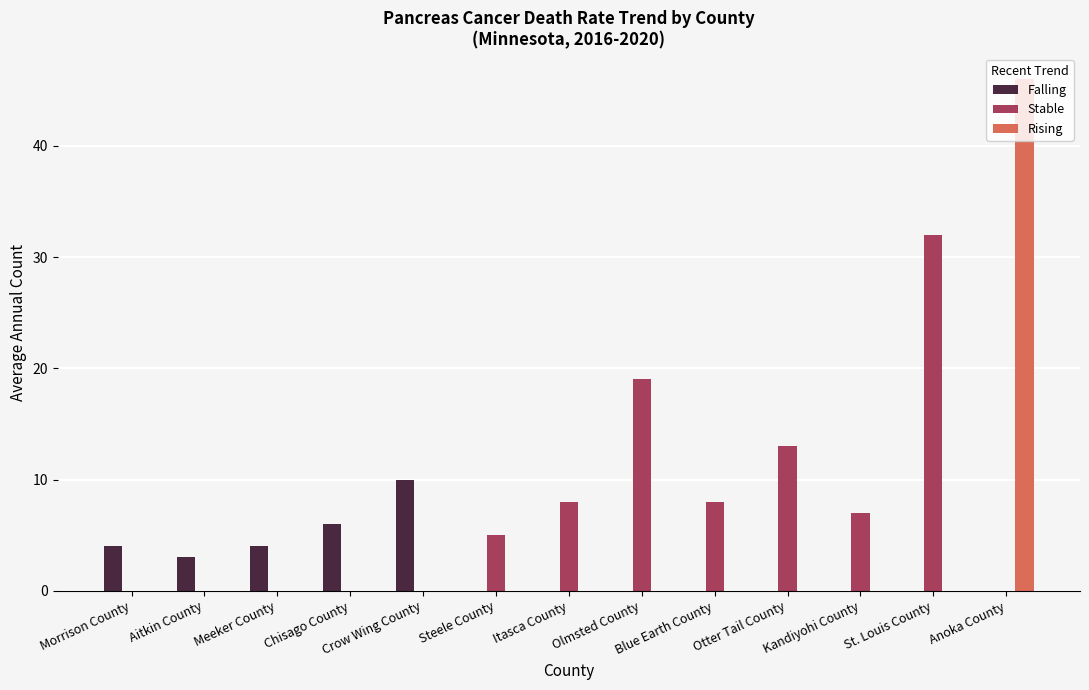

The Stable series shows 3 at Kandiyohi County. True or false?

False